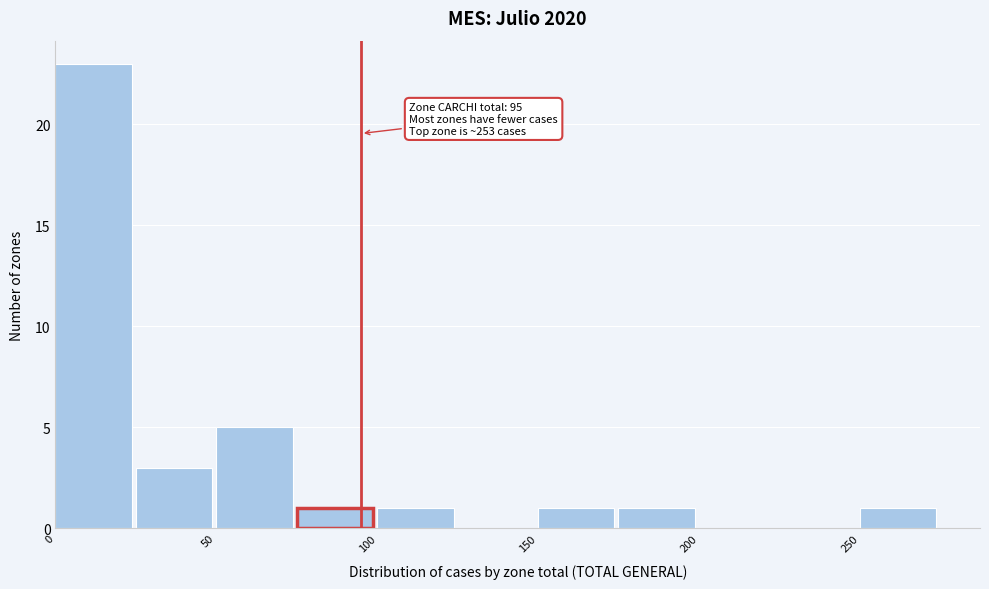

Over which range of the x-axis is the bar tallest?

0 to 25